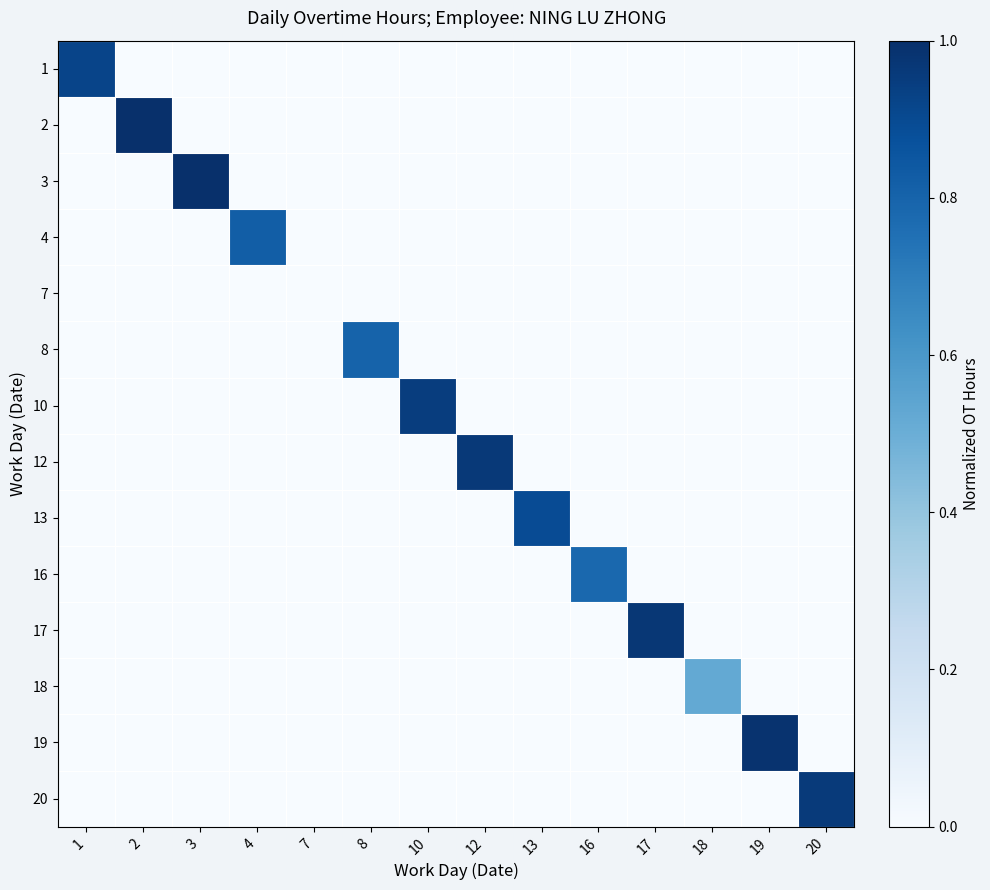

Which has a higher value, 7 or 13?

7